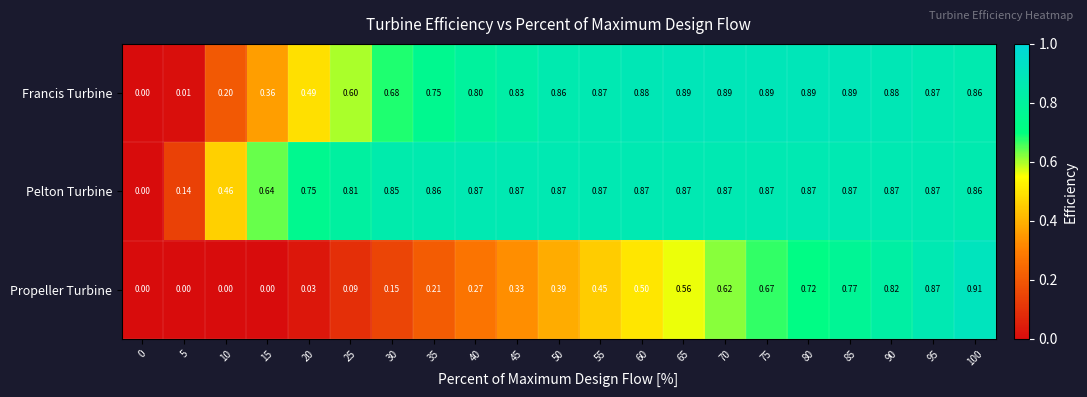

Which series has the widest spread of values?

Propeller Turbine